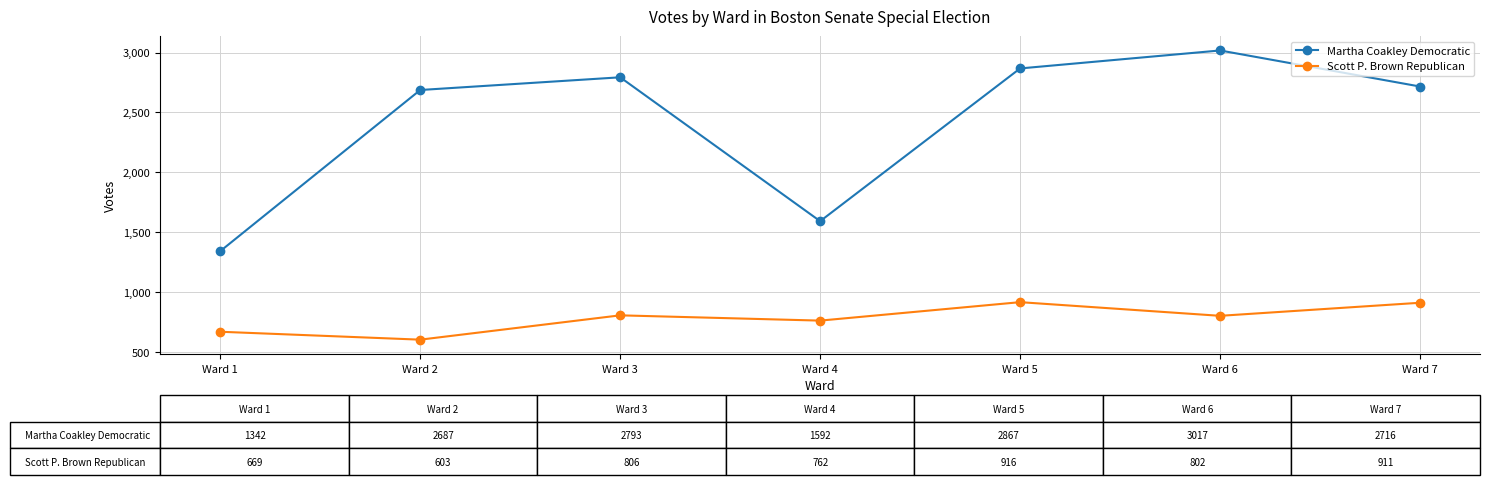

What is the sum of the Scott P. Brown Republican values at Ward 2 and Ward 3?

1409